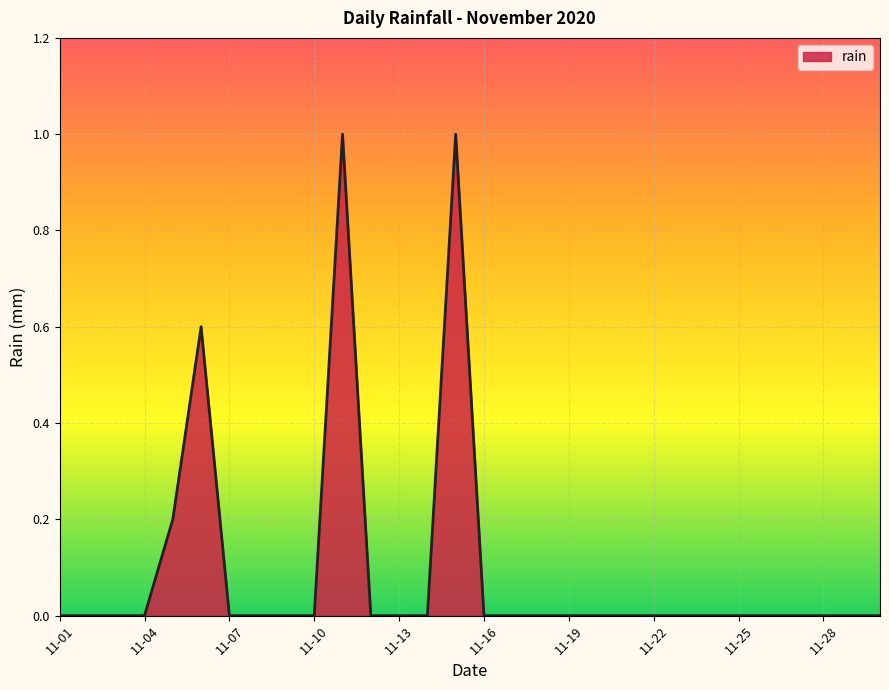

What is the difference between the maximum and minimum values?

1.0